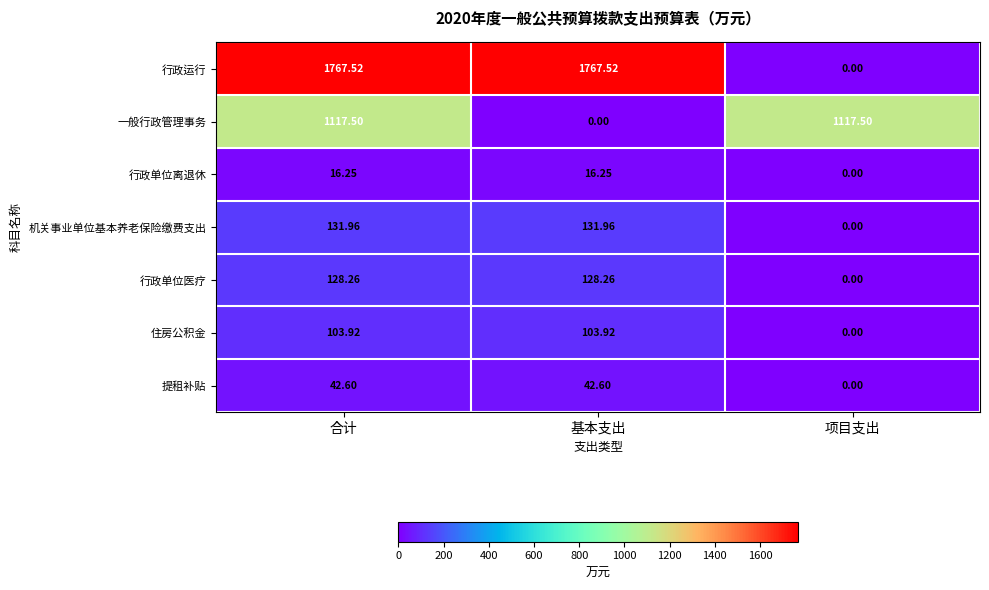

Rank the series at 合计 from highest to lowest value.

行政运行, 一般行政管理事务, 机关事业单位基本养老保险缴费支出, 行政单位医疗, 住房公积金, 提租补贴, 行政单位离退休